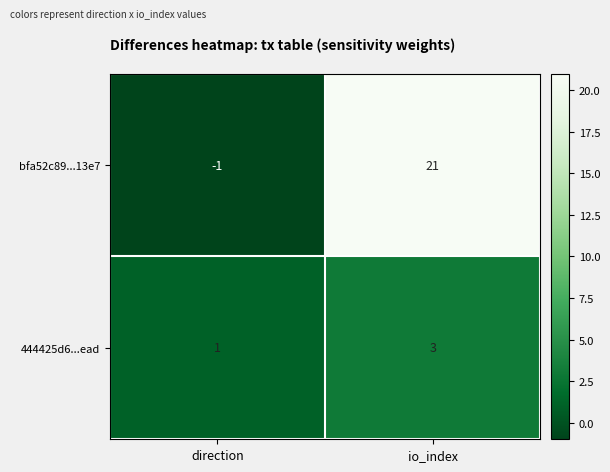

Rank the series by their maximum value, from highest to lowest.

bfa52c89...13e7, 444425d6...ead